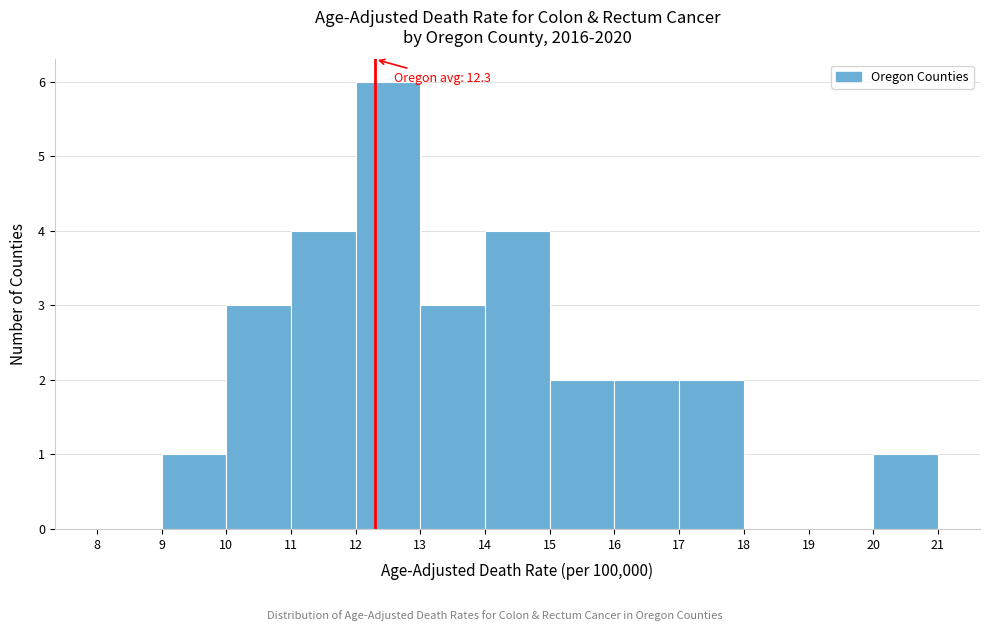

Over which range of the x-axis is the bar tallest?

12 to 13